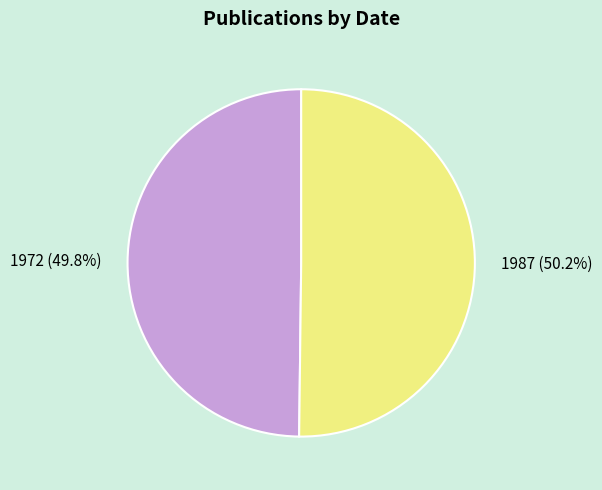

How many slices are in this pie chart?

2